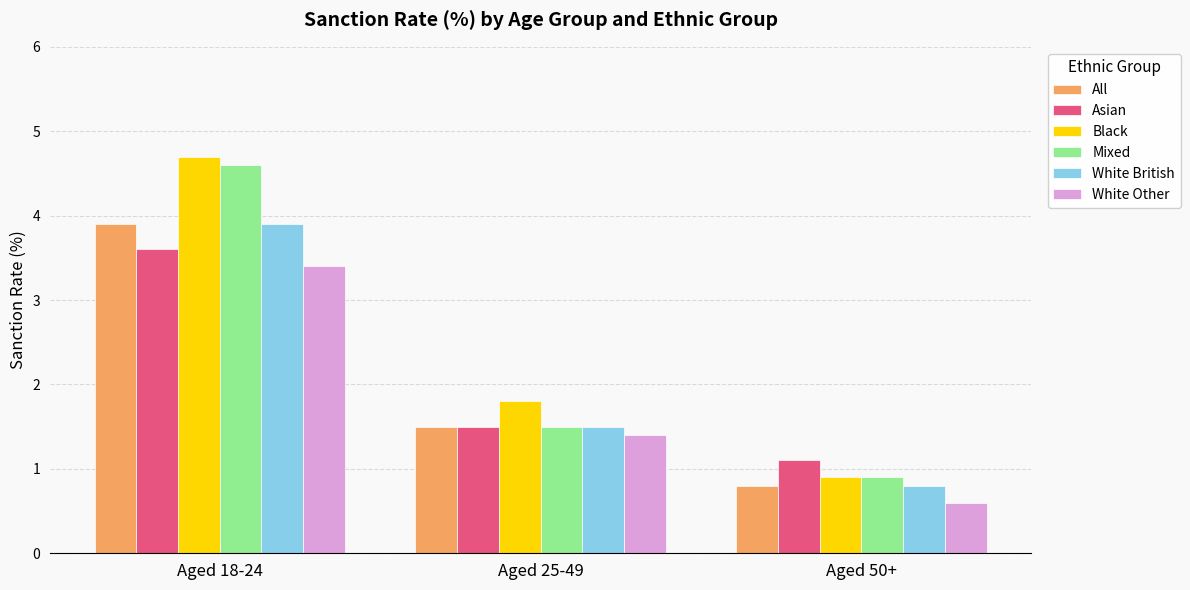

Is the value of White Other at Aged 18-24 greater than the value of Black at Aged 18-24?

No